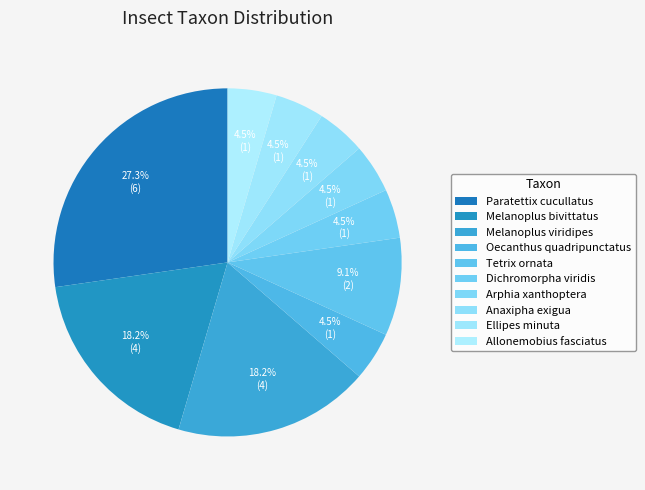

Count the number of slices in the pie.

10